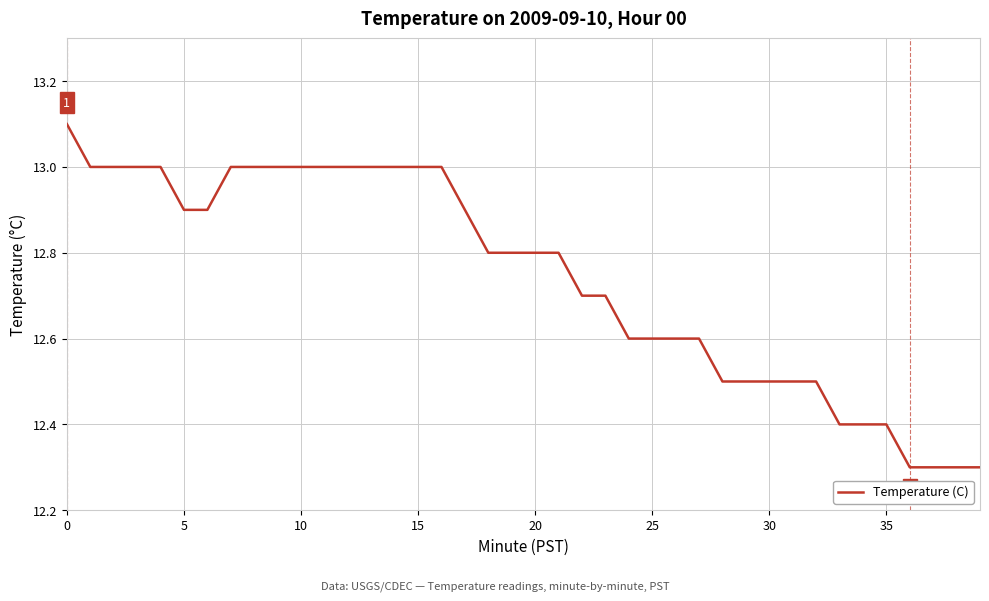

What is the difference between the maximum and minimum values?

0.8